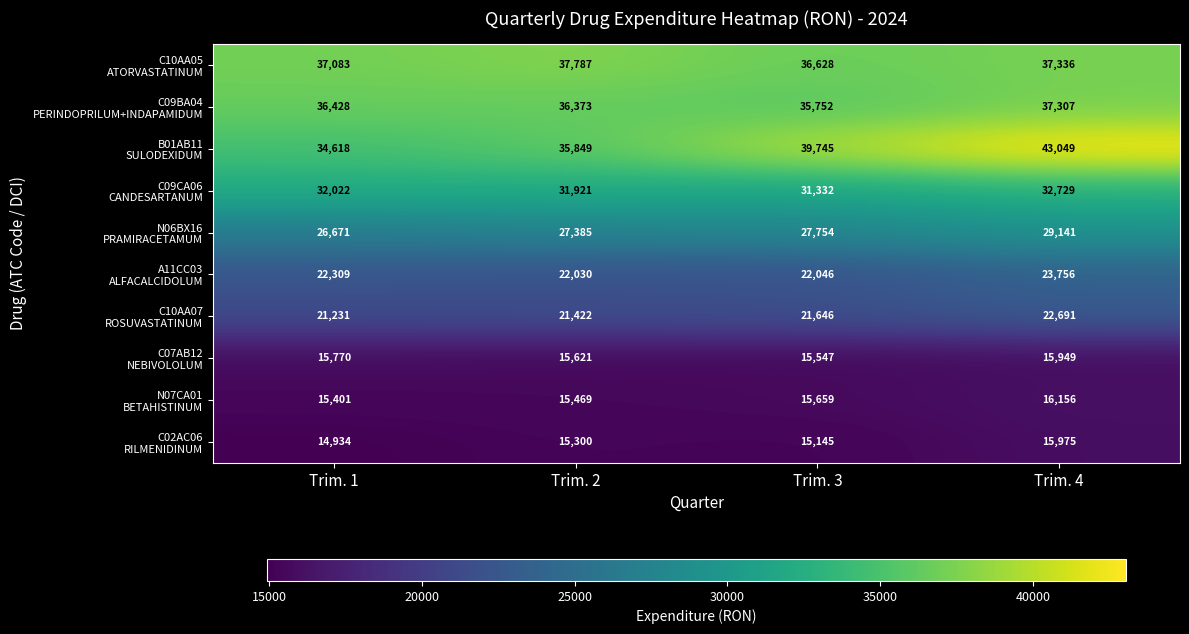

What is the difference between the highest and lowest values at Trim. 4?

27100